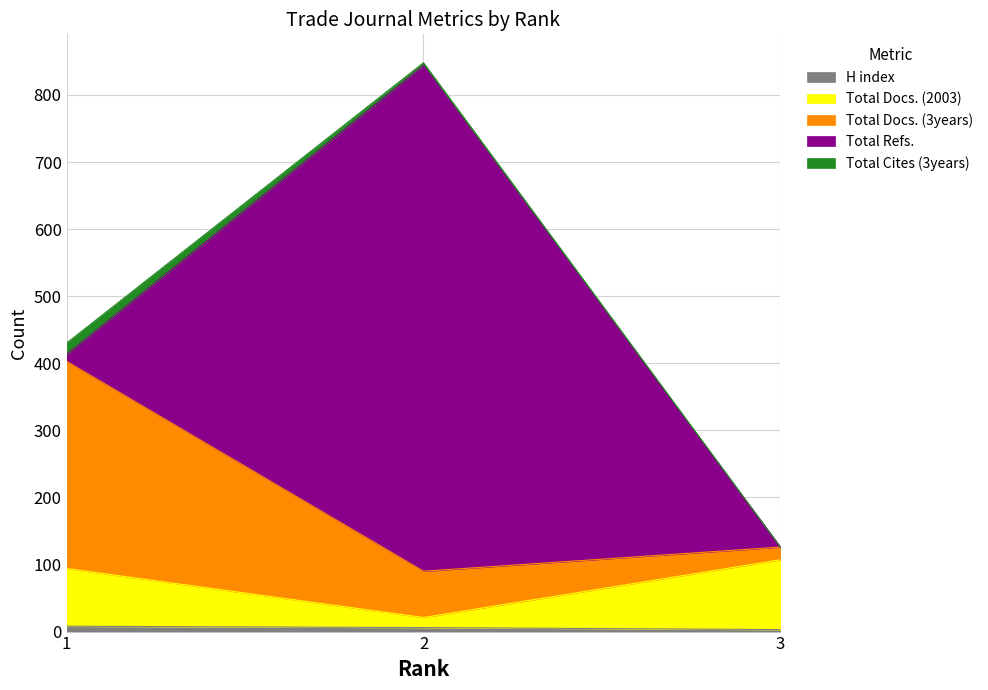

At which label does Total Docs. (3years) reach its minimum?

3